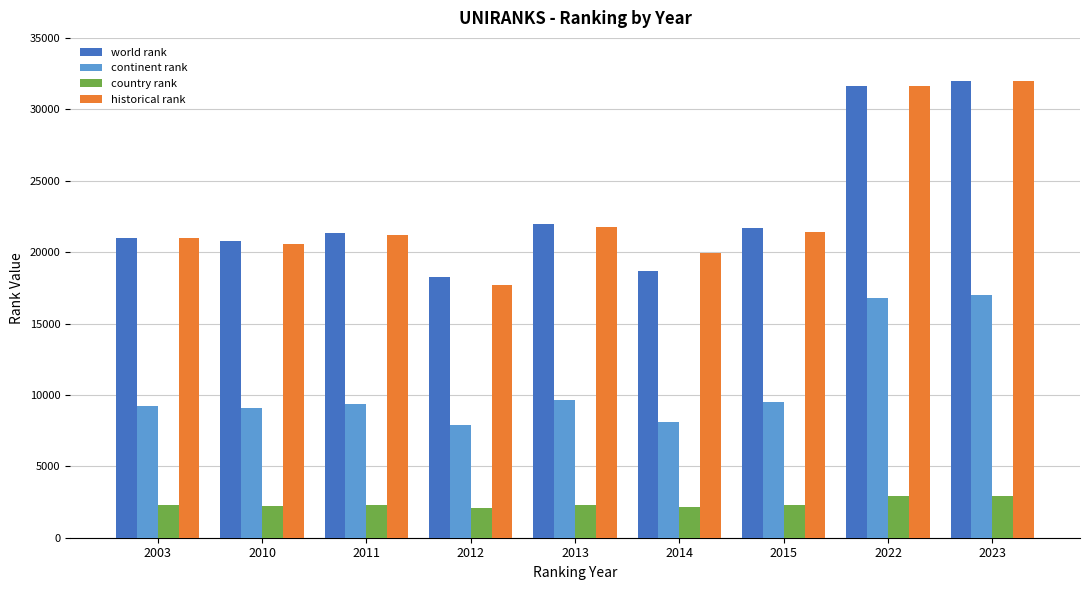

Where is world rank nearest to the value 25108?

2013